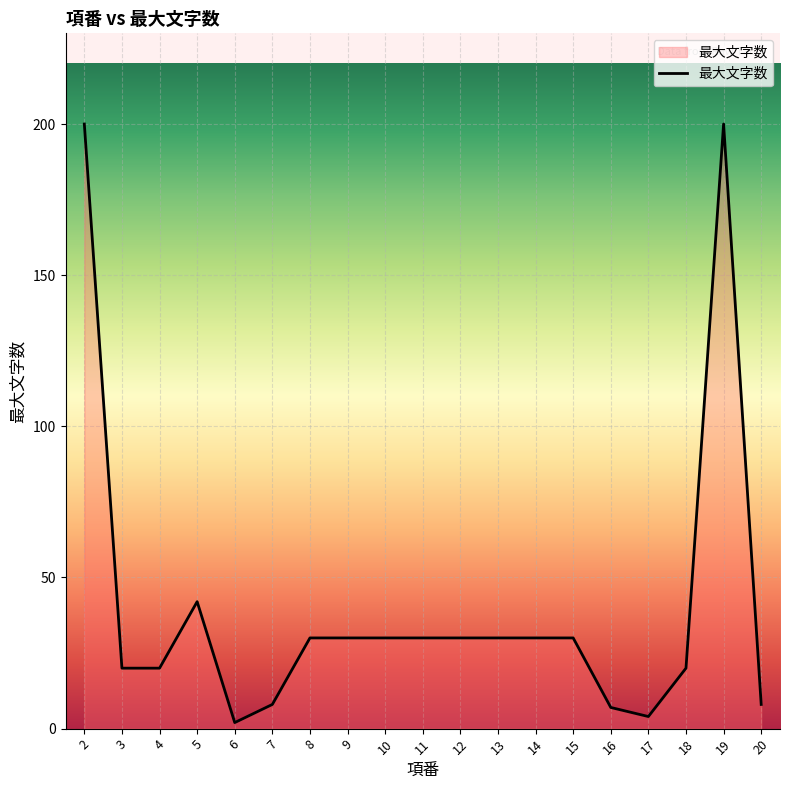

What is the difference between the maximum and minimum values?

198